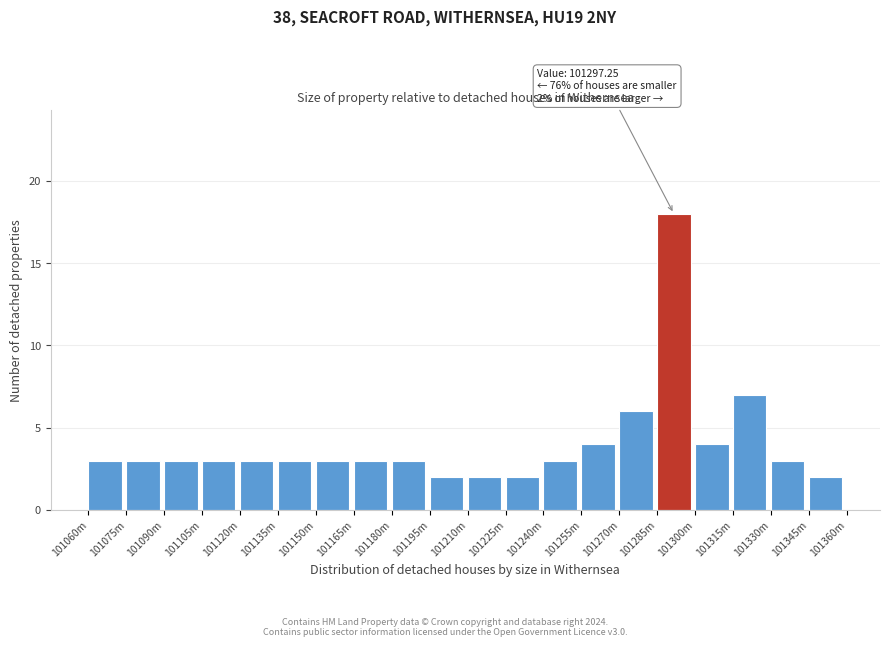

Reading left to right, list all the values displayed in this chart.

101060m=3	101075m=3	101090m=3	101105m=3	101120m=3	101135m=3	101150m=3	101165m=3	101180m=3	101195m=2	101210m=2	101225m=2	101240m=3	101255m=4	101270m=6	101285m=18	101300m=4	101315m=7	101330m=3	101345m=2